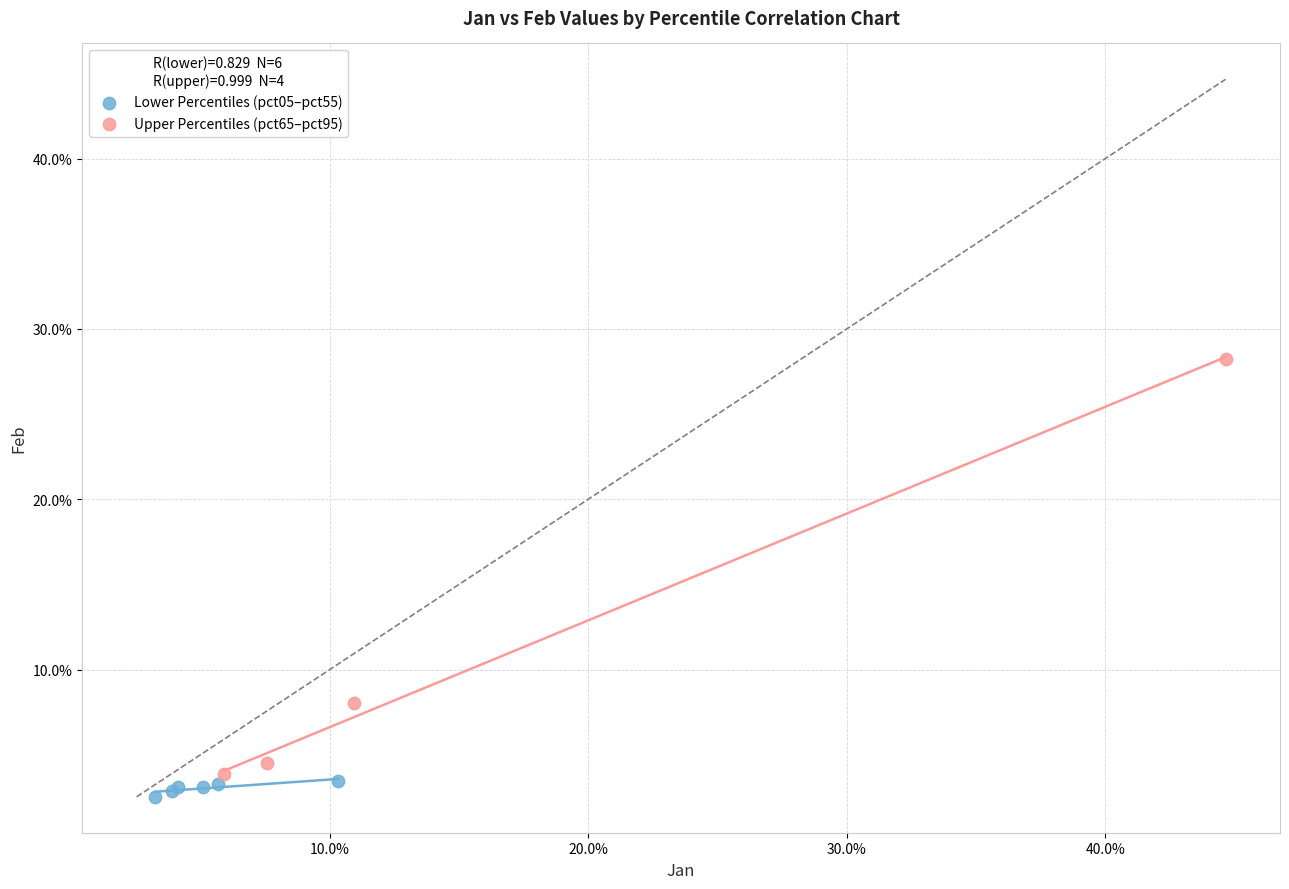

Which series has the largest Y range (max minus min)?

Upper Percentiles (pct65–pct95)